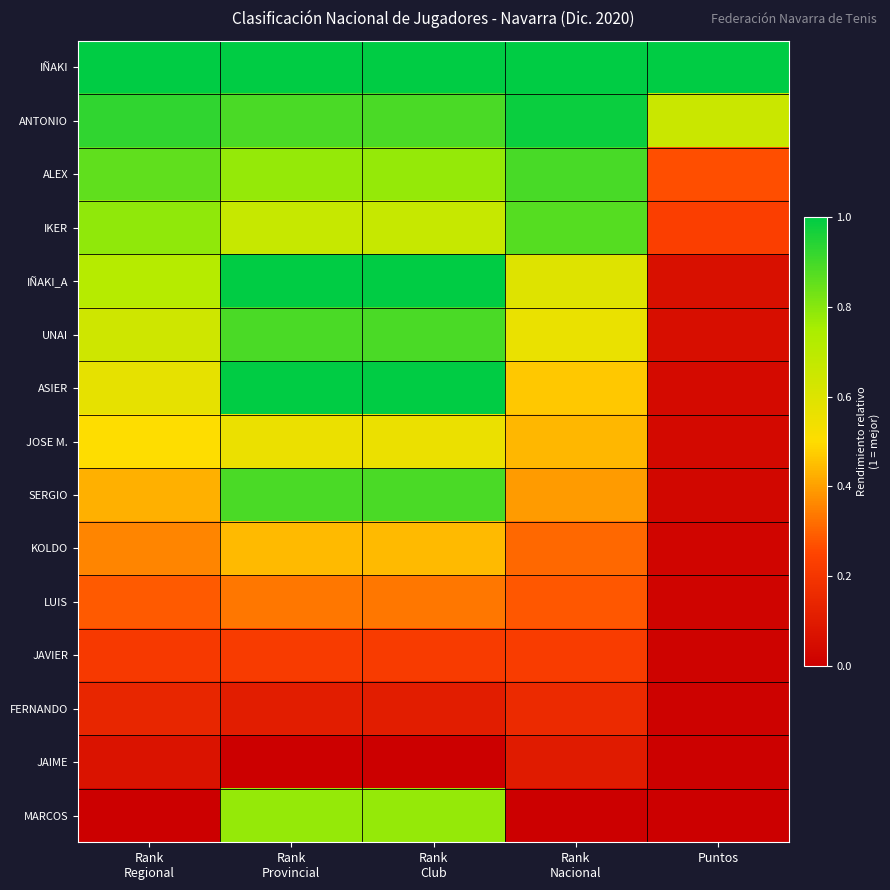

Which series has the largest total across all categories?

IÑAKI